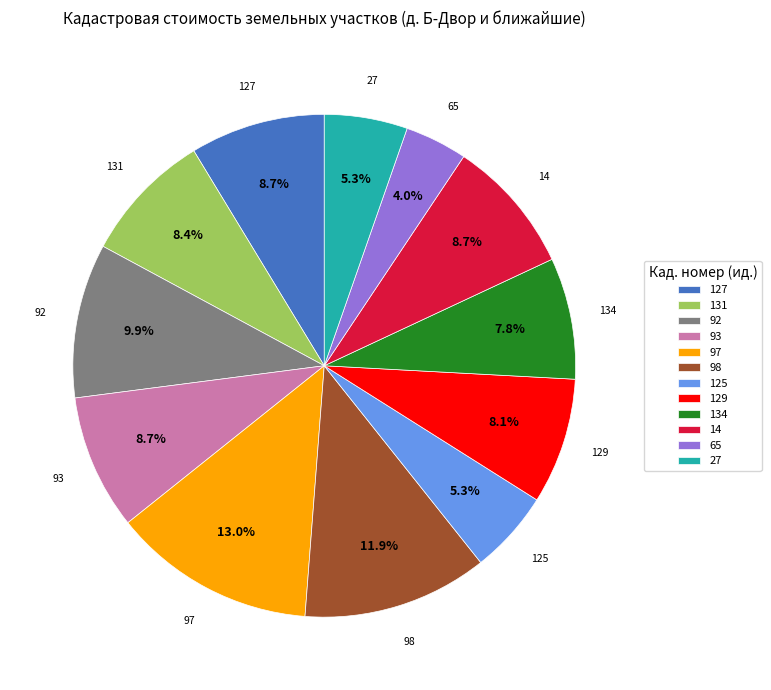

Count the number of slices in the pie.

12